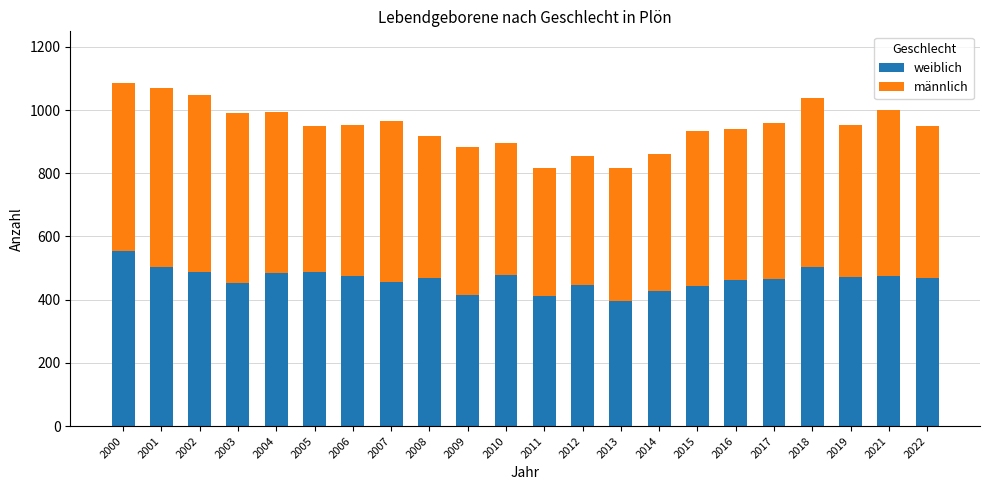

What are all the series names shown in the legend?

weiblich, männlich